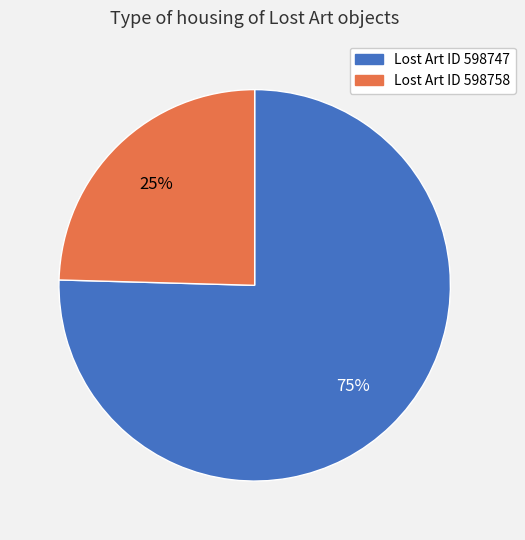

To the nearest percent, what is the average slice percentage?

50%